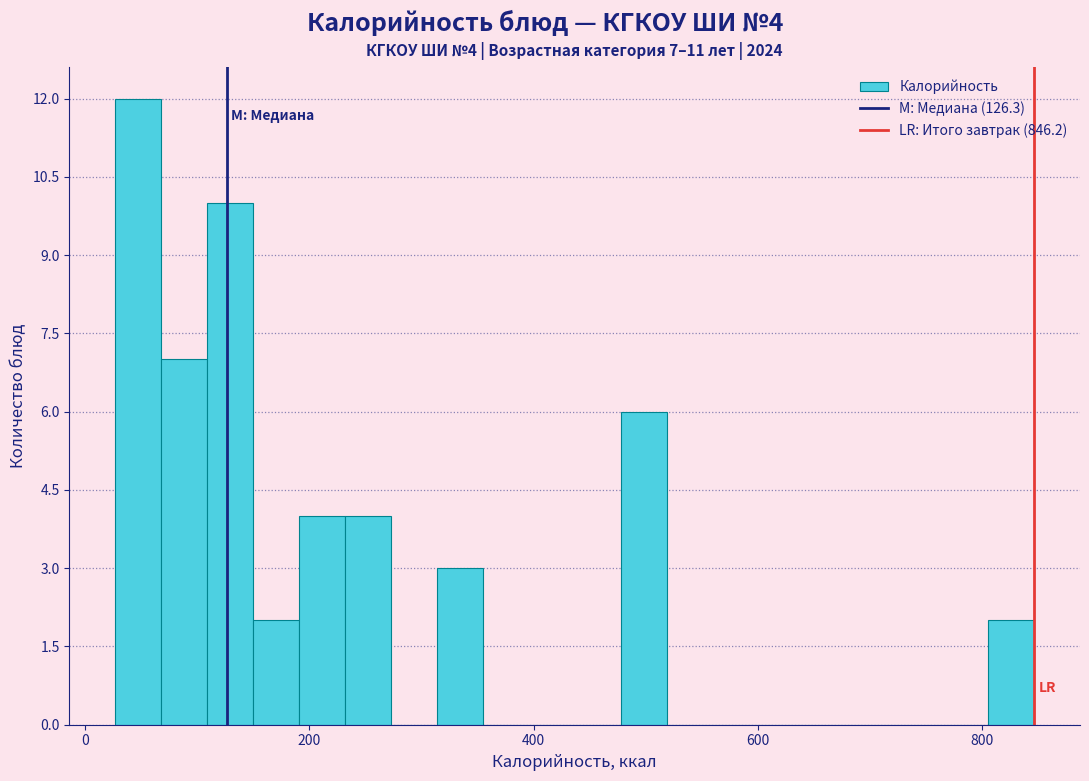

Read against the x-axis, roughly where is the centre of the tallest bar?

40